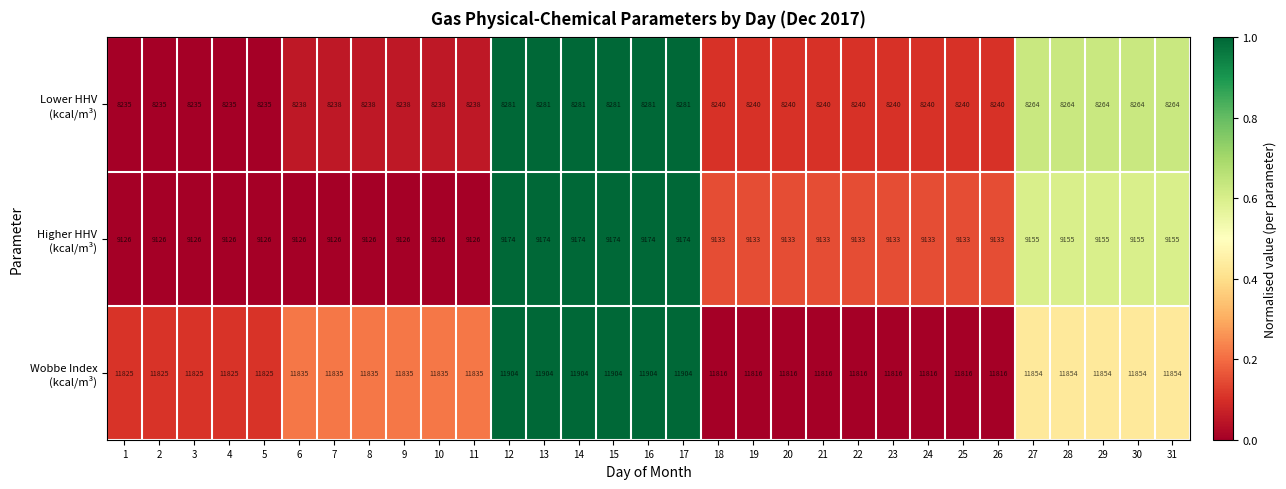

What is the spread (max minus min) of values at 17?

3623